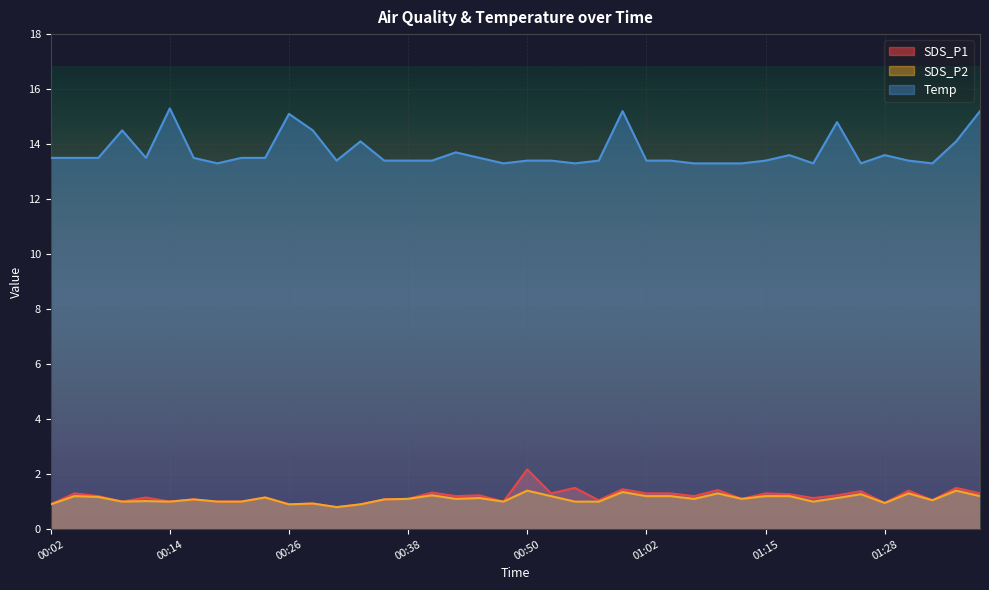

True or false: SDS_P1 and Temp intersect in this chart.

False